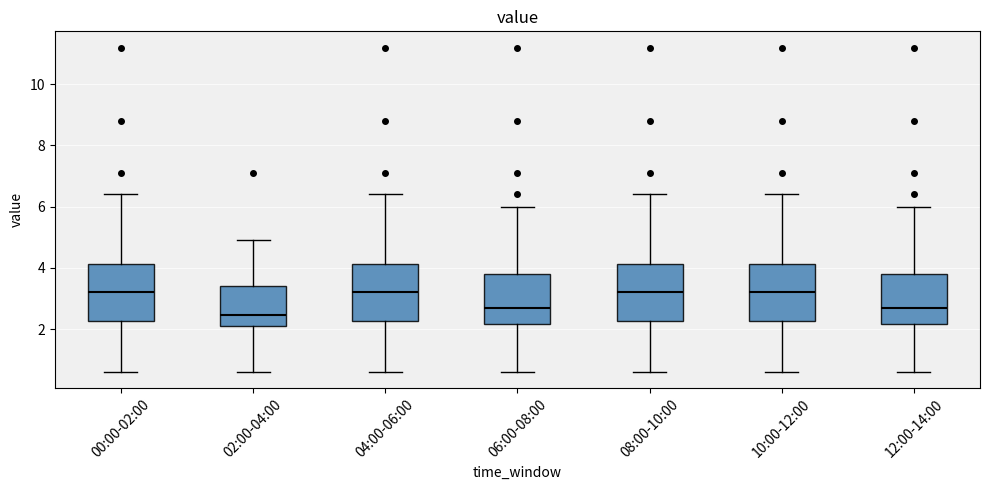

Reading left to right, transcribe this box plot: for each box, give where its median line is, the range the box spans, and where its two whiskers end, as read against the y-axis. The values are not printed on the chart, so give them approximately, as read against the axis.

00:00-02:00: median 3.2, box 2.2 to 4.2, whiskers 0.6 to 6.4
02:00-04:00: median 2.4, box 2.2 to 3.4, whiskers 0.6 to 5.0
04:00-06:00: median 3.2, box 2.2 to 4.2, whiskers 0.6 to 6.4
06:00-08:00: median 2.8, box 2.2 to 3.8, whiskers 0.6 to 6.0
08:00-10:00: median 3.2, box 2.2 to 4.2, whiskers 0.6 to 6.4
10:00-12:00: median 3.2, box 2.2 to 4.2, whiskers 0.6 to 6.4
12:00-14:00: median 2.8, box 2.2 to 3.8, whiskers 0.6 to 6.0